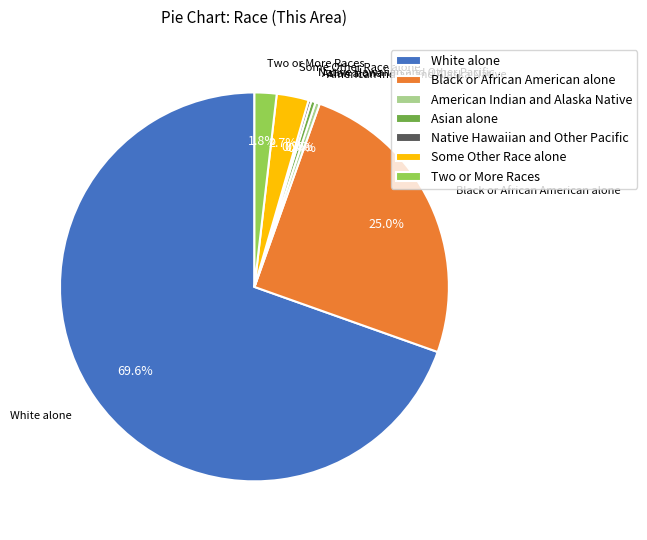

Which slice is the largest?

White alone